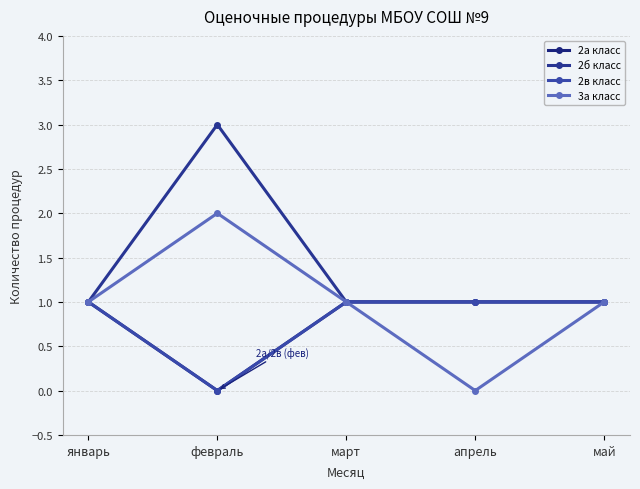

Reading right to left, transcribe all the data shown in this chart.

2а класс: май=1	апрель=1	март=1	февраль=0	январь=1
2б класс: май=1	апрель=1	март=1	февраль=3	январь=1
2в класс: май=1	апрель=1	март=1	февраль=0	январь=1
3а класс: май=1	апрель=0	март=1	февраль=2	январь=1